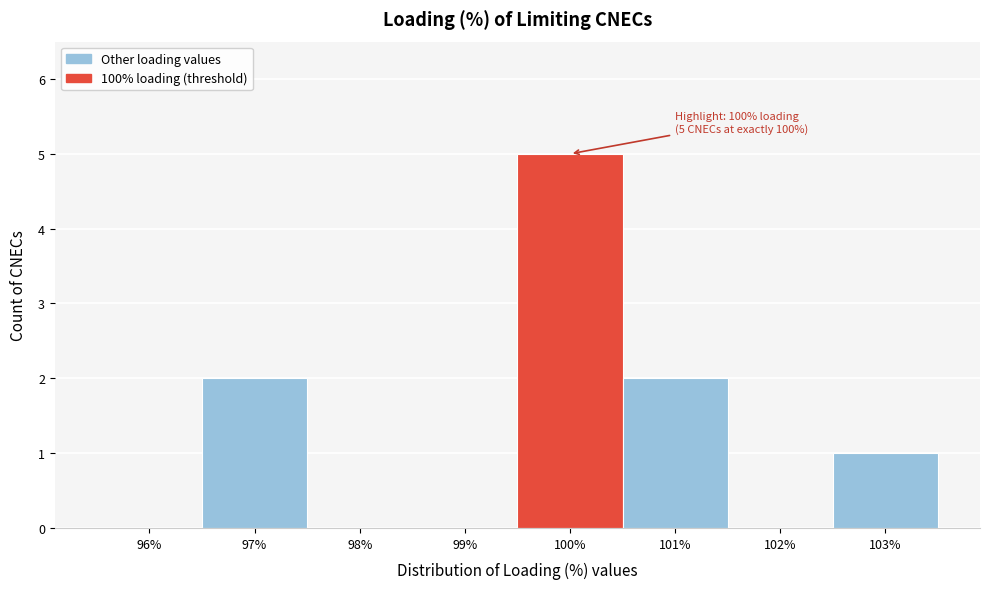

Reading right to left, list all the values displayed in this chart.

103%=1	102%=0	101%=2	100%=5	99%=0	98%=0	97%=2	96%=0